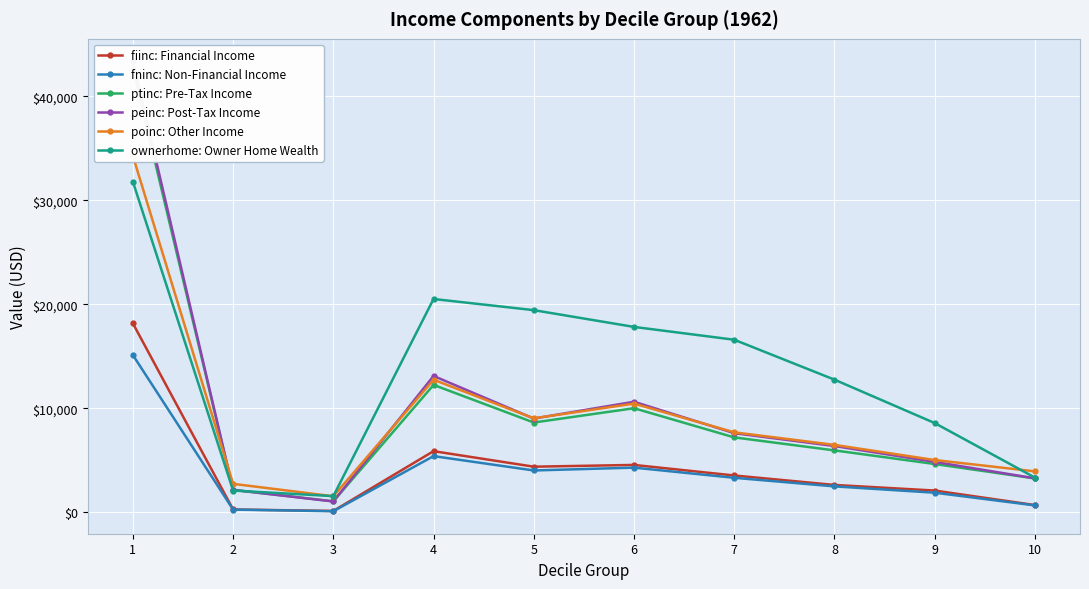

Which series has the largest total across all categories?

ownerhome: Owner Home Wealth